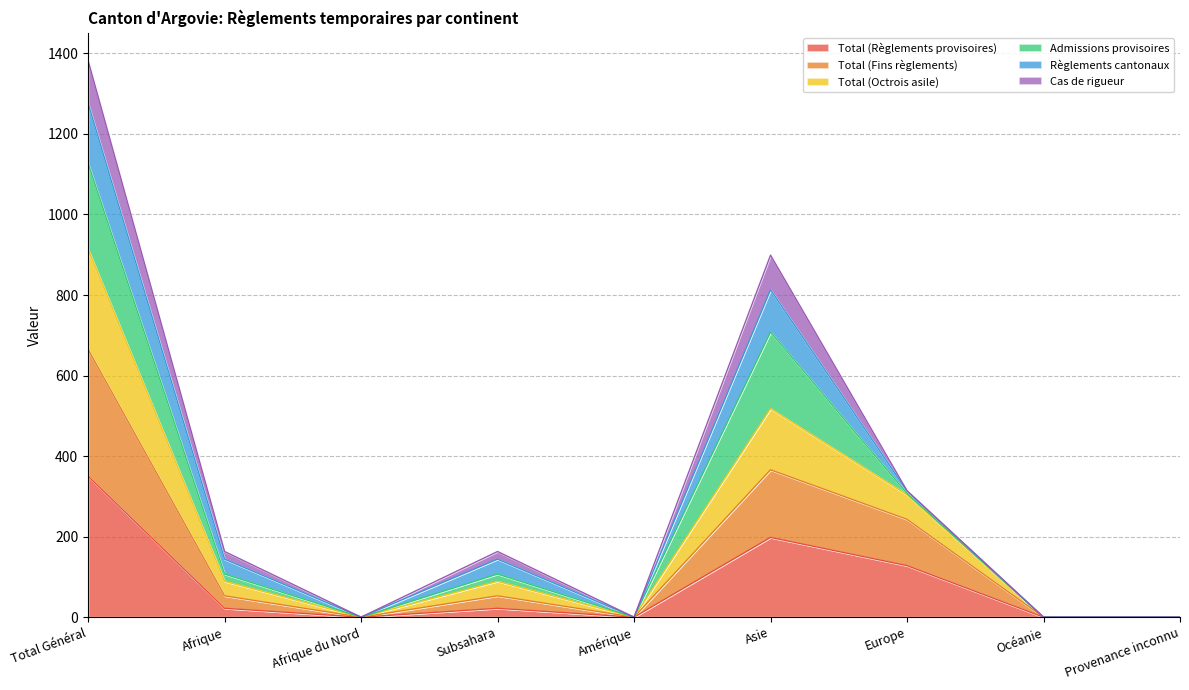

At which label does Total (Octrois asile) first exceed 144?

Total Général